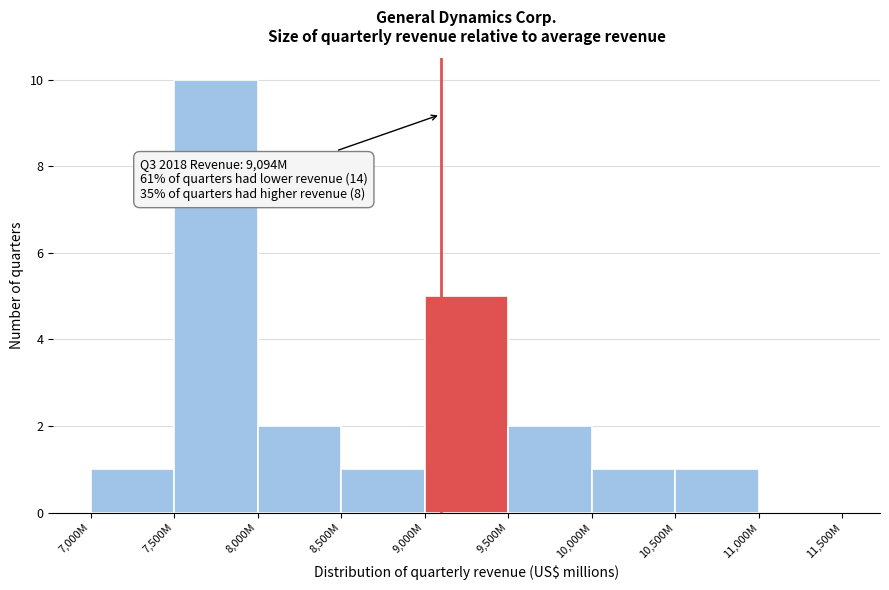

Reading left to right, list all the values displayed in this chart.

7,000M=1	7,500M=10	8,000M=2	8,500M=1	9,000M=5	9,500M=2	10,000M=1	10,500M=1	11,000M=0